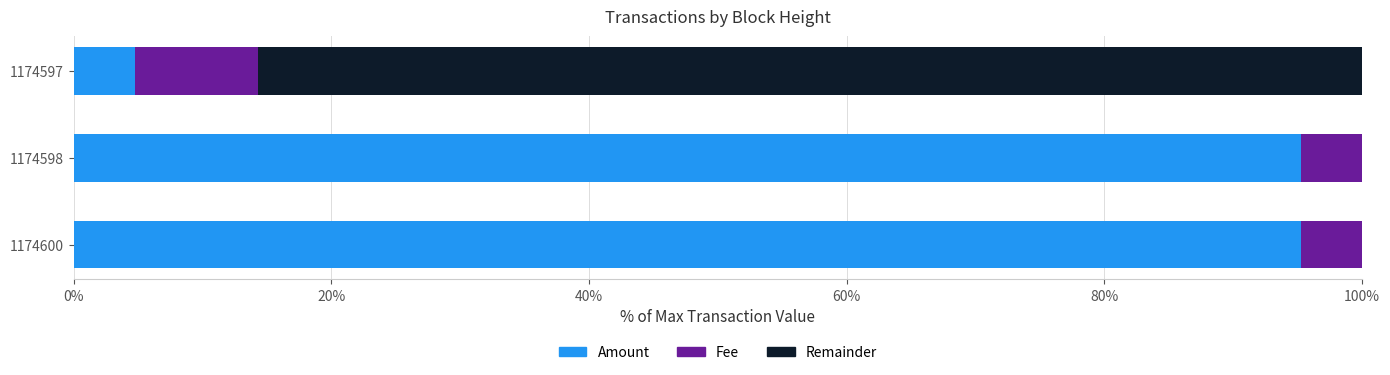

What is the sum of all Amount values?

195.2